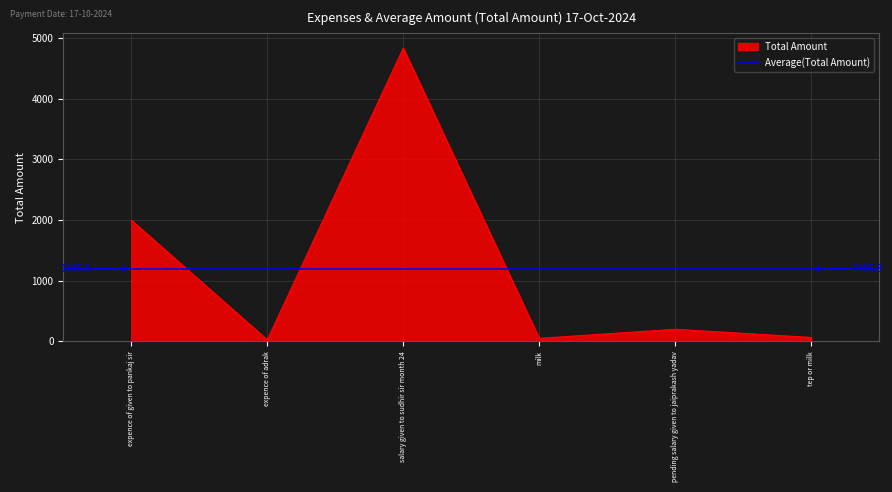

Rank the categories by value from lowest to highest.

expence of adrak, milk, tep or milk, pending salary given to jaiprakash yadav, expence of given to pankaj sir, salary given to sudhir sir month 24